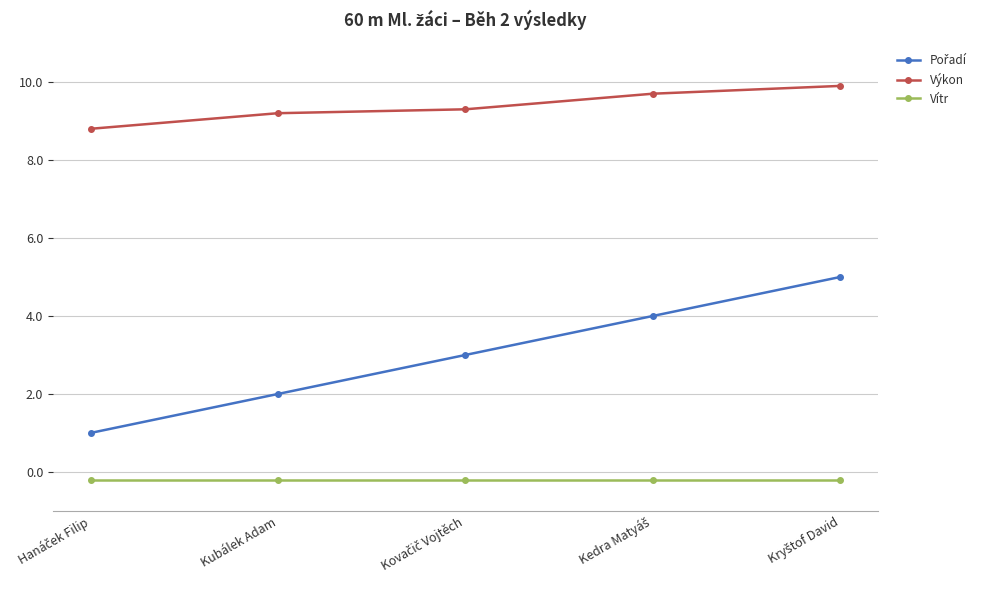

At how many categories does at least one series exceed 1?

5